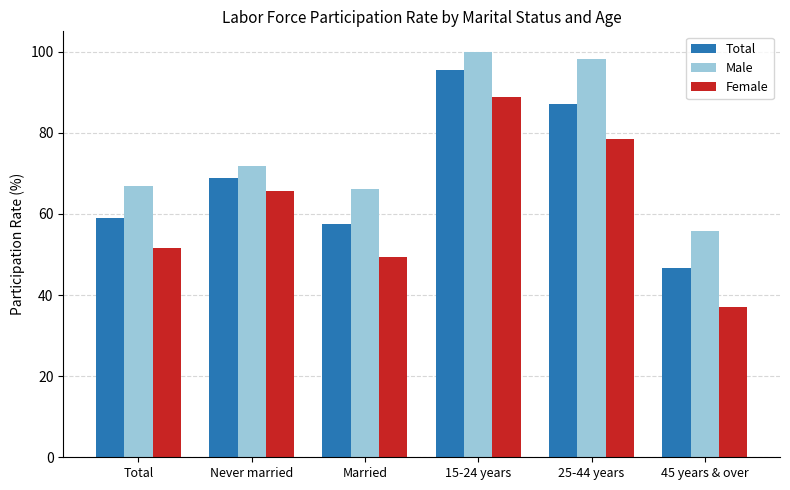

Which series has the largest total across all categories?

Male